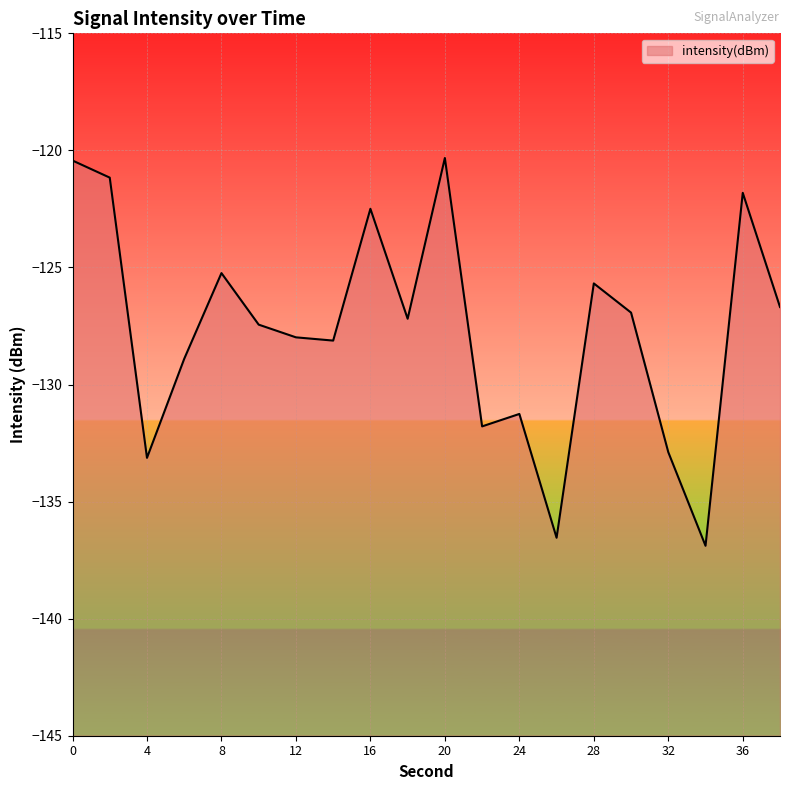

What is the average value?

-127.6